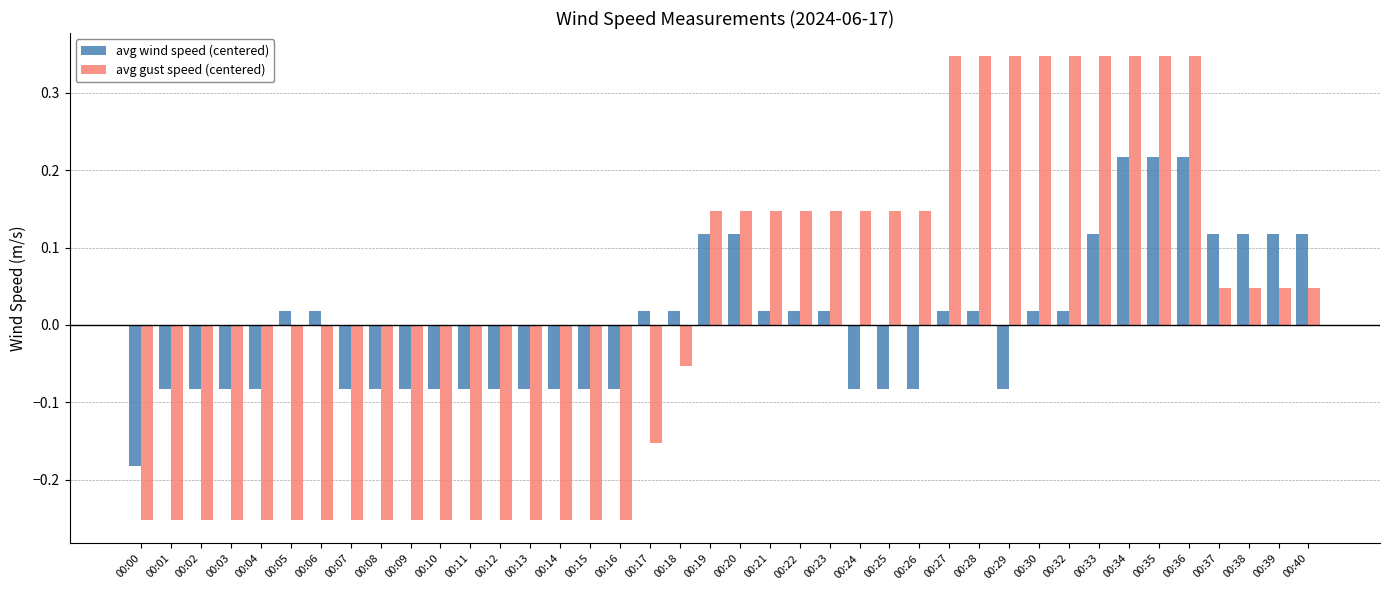

How many values in avg wind speed (centered) are below zero?

19